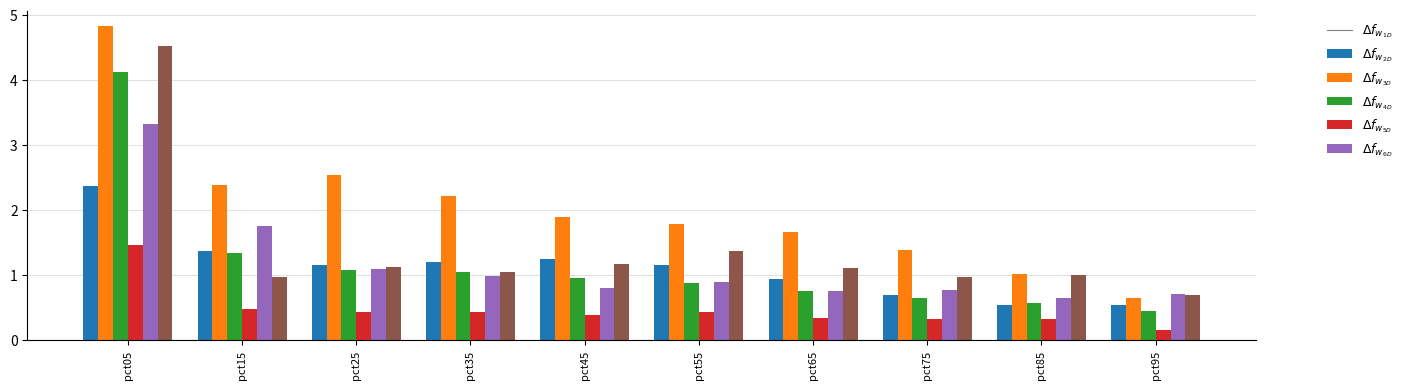

Are the bars grouped side by side (vs. stacked)?

Yes